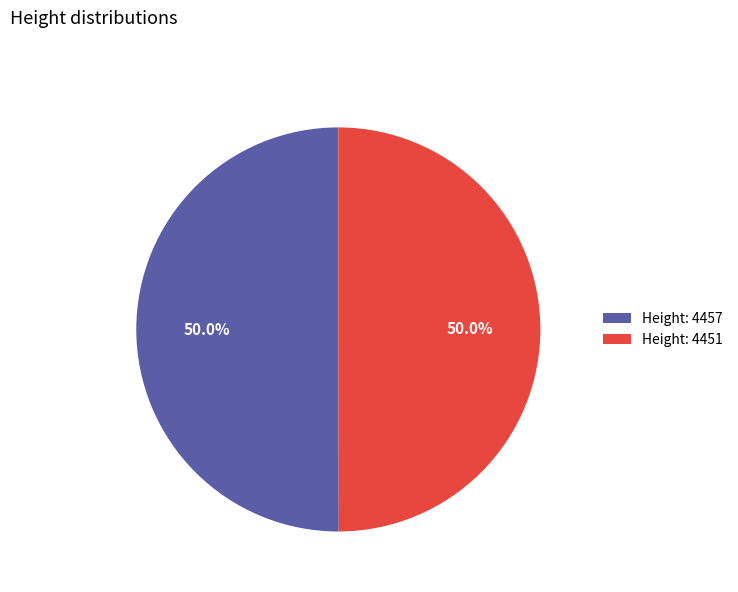

Combined, what portion of the pie is Height: 4457 and Height: 4451?

100.0%